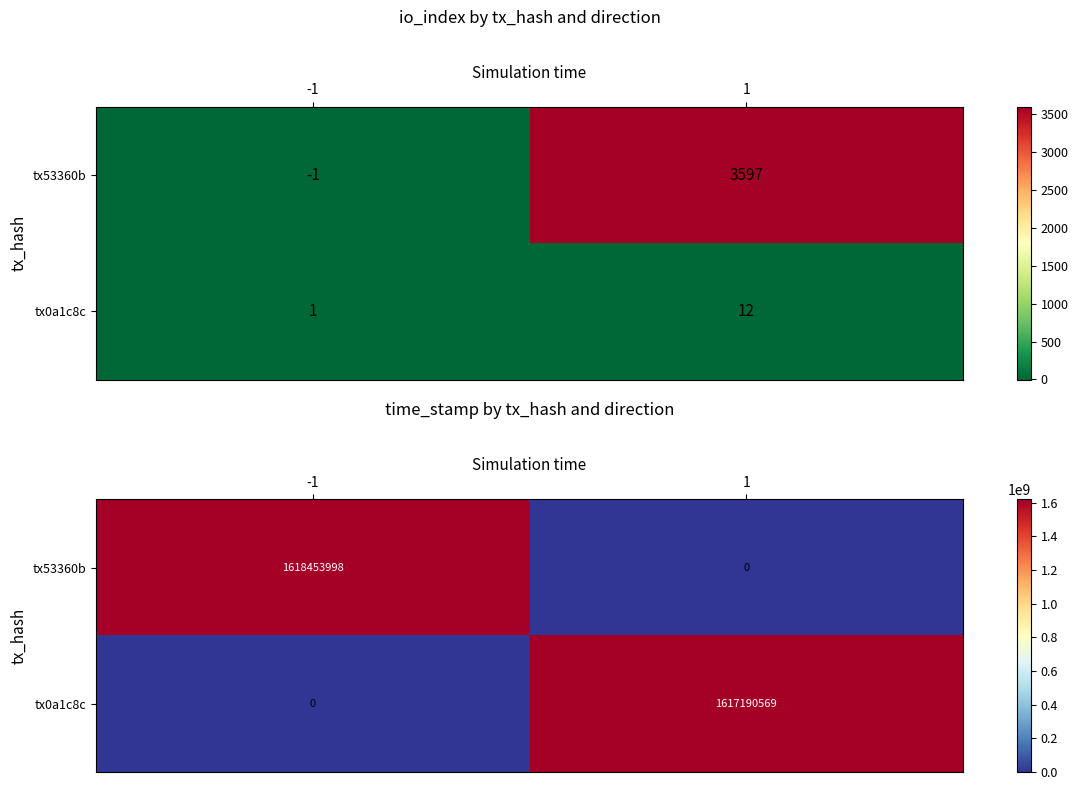

What is the difference between the maximum and minimum values in the tx0a1c8c series?

1617190569